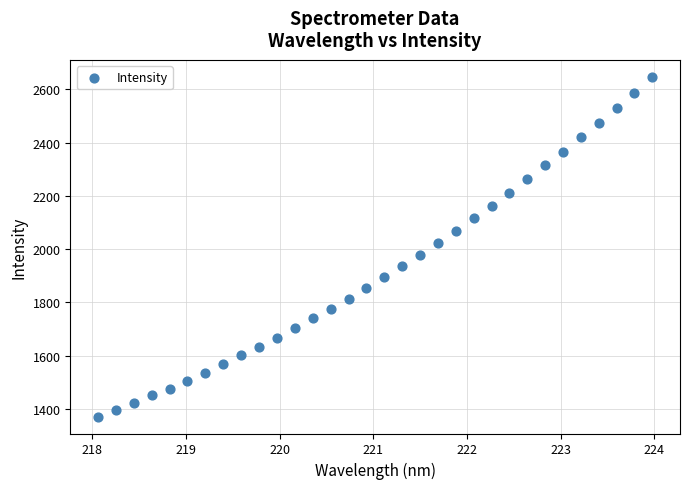

What is the range of Y values (max minus min)?

1275.4